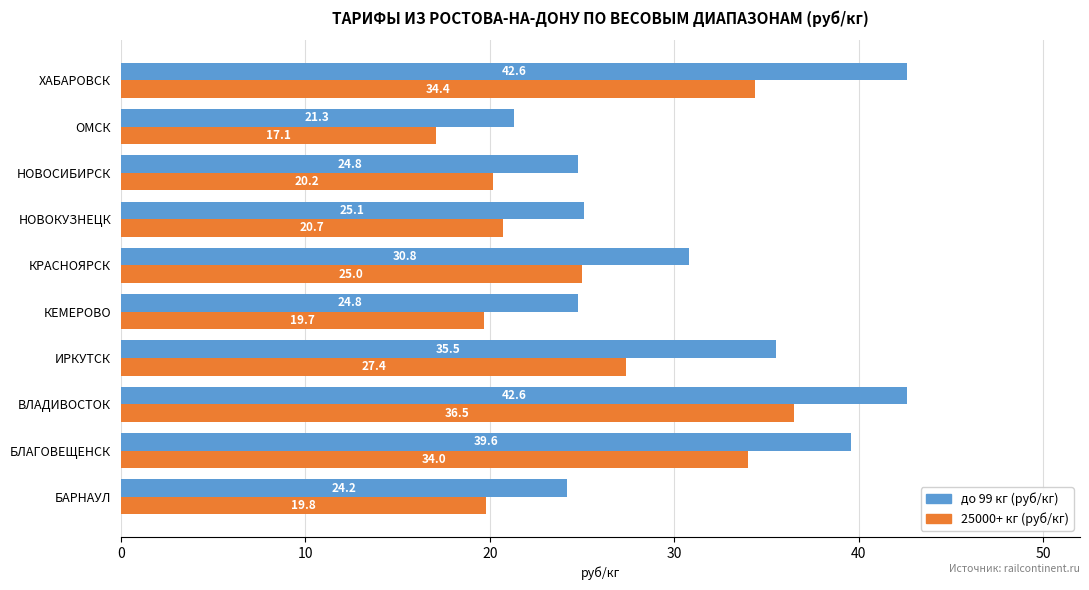

What is the total value across all series at БАРНАУЛ?

44.0